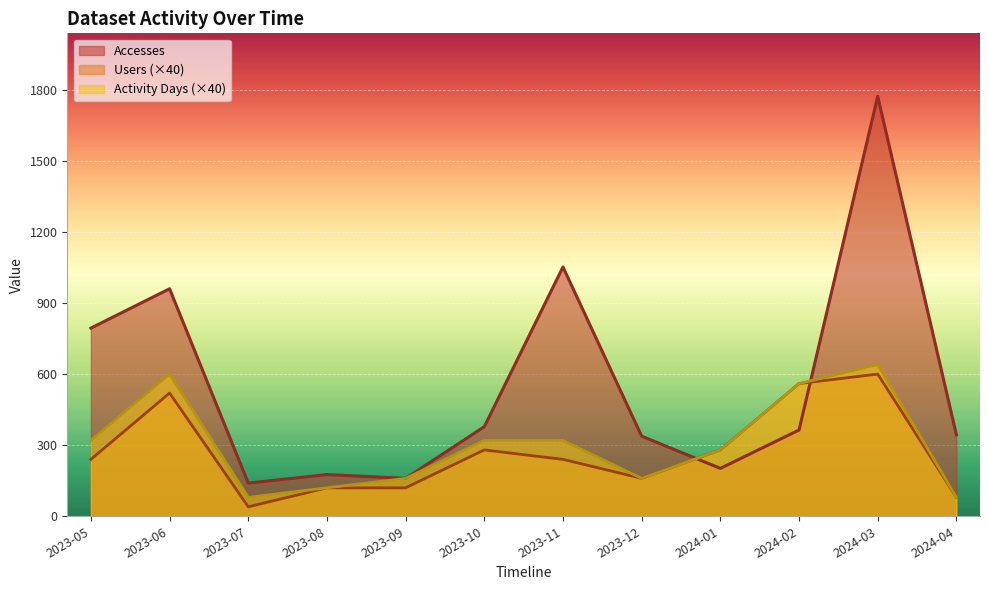

True or false: Activity Days and Accesses cross at least once.

True